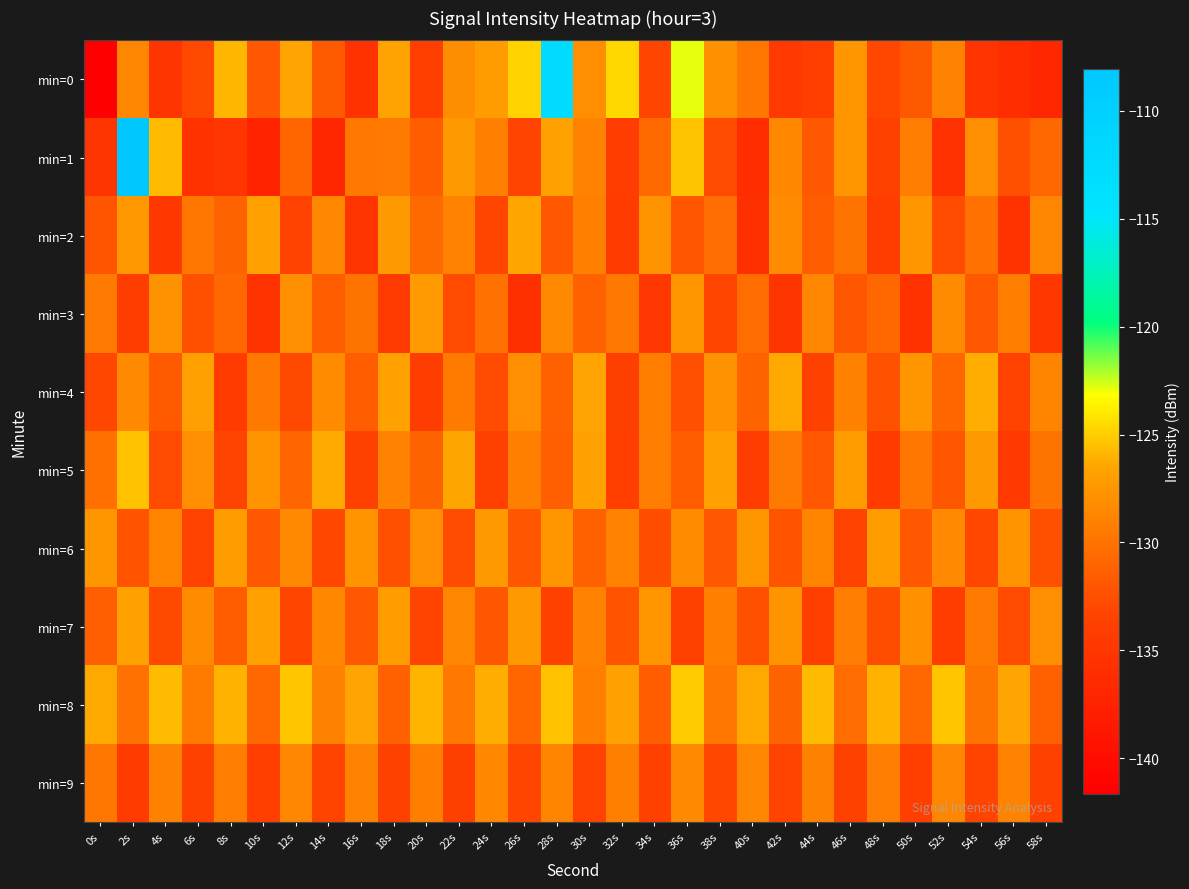

Which label corresponds to the smallest value in the chart?

0s